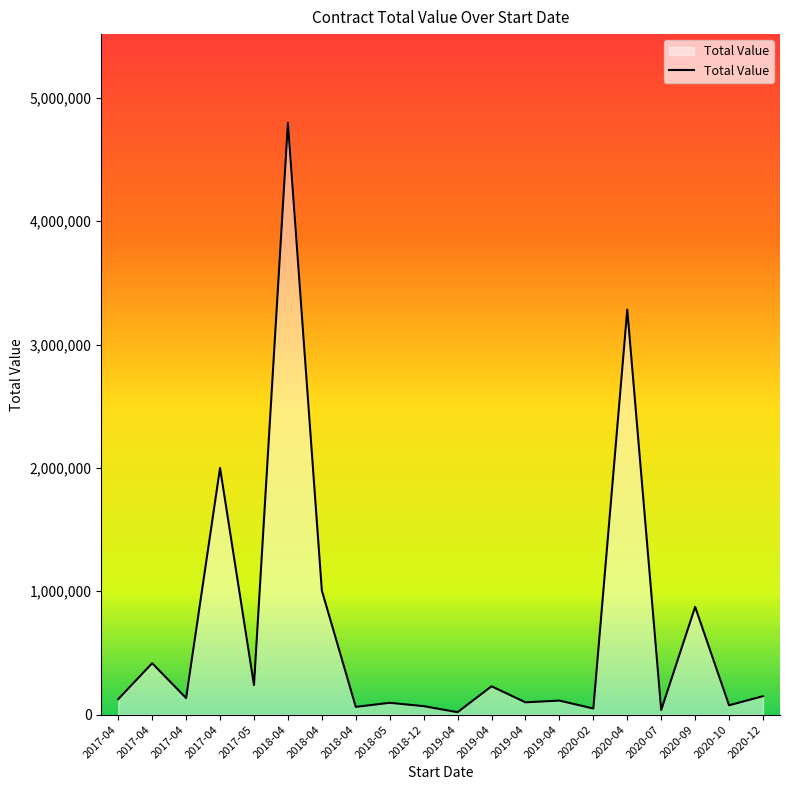

List the labels in order of value, largest first.

2018-04, 2020-04, 2017-04, 2018-04, 2020-09, 2017-04, 2017-05, 2019-04, 2020-12, 2017-04, 2017-04, 2019-04, 2019-04, 2018-05, 2020-10, 2018-12, 2018-04, 2020-02, 2020-07, 2019-04